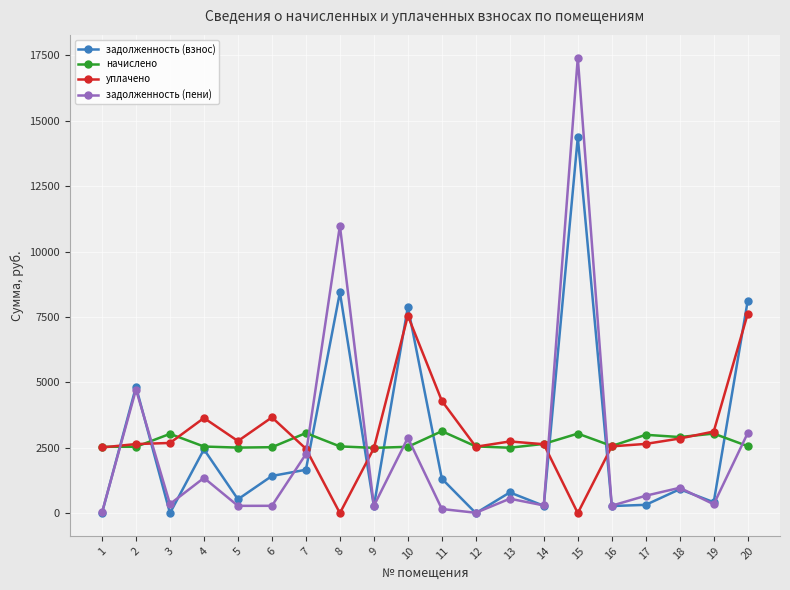

Which series has the largest range (max minus min)?

задолженность (пени)